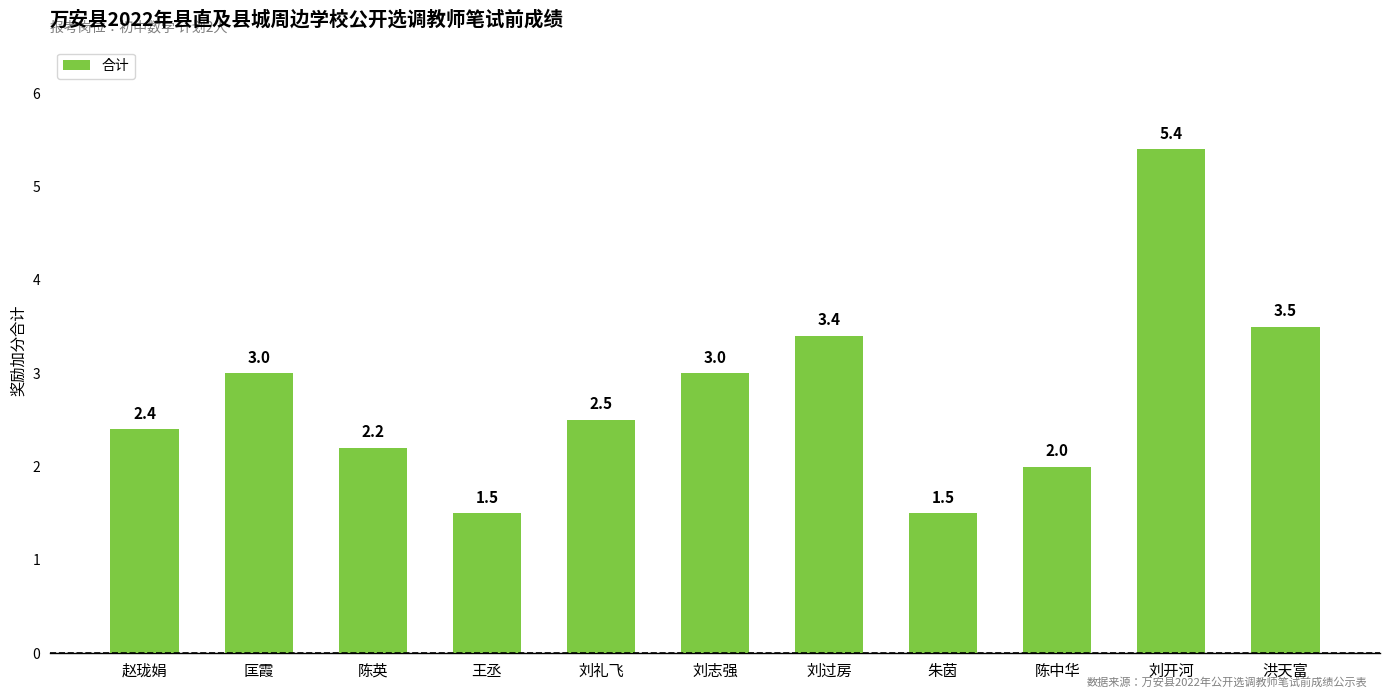

What is the greatest value displayed?

5.4